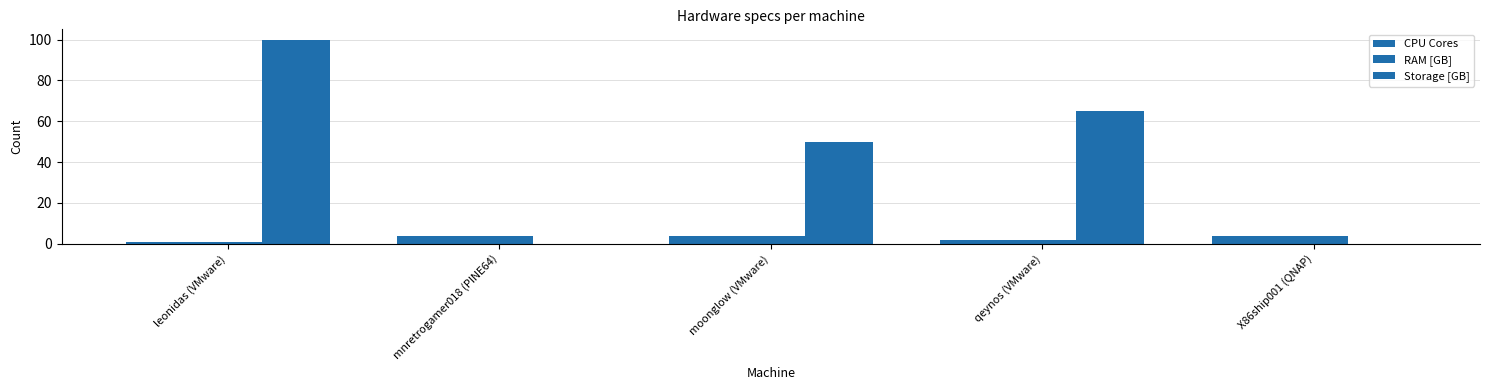

How many series are shown in this chart?

3